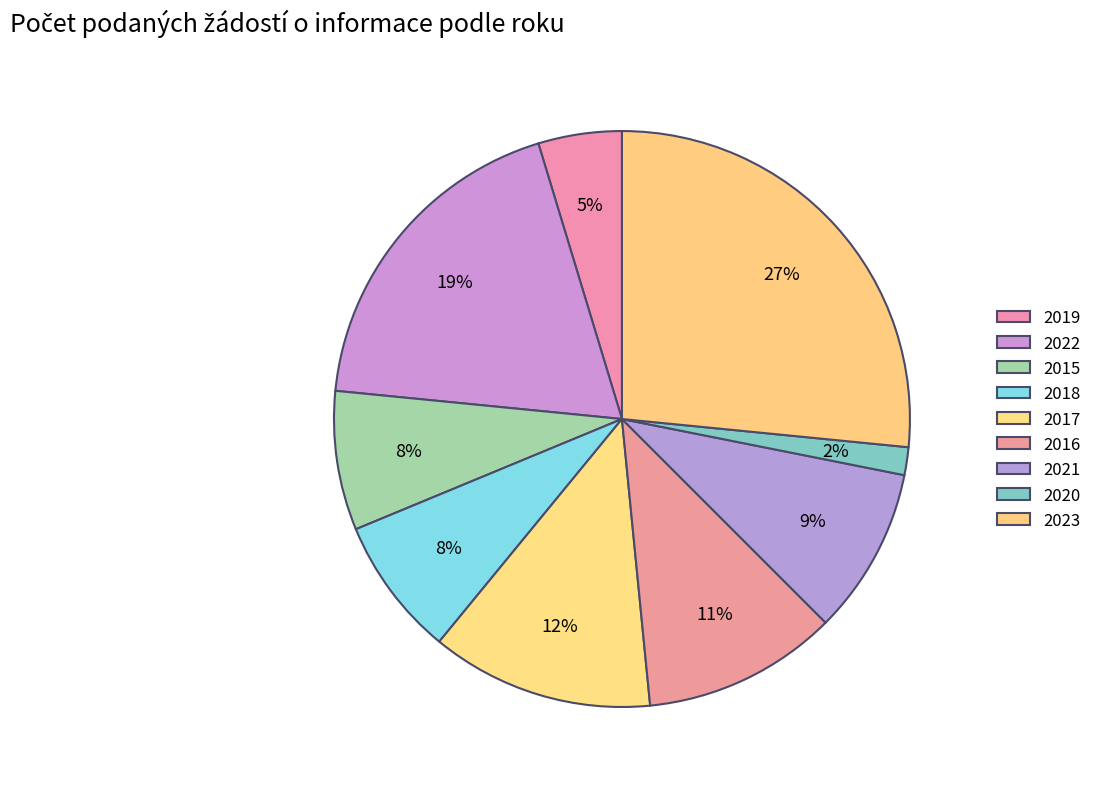

The 2017 slice represents 7% of the pie. True or false?

False